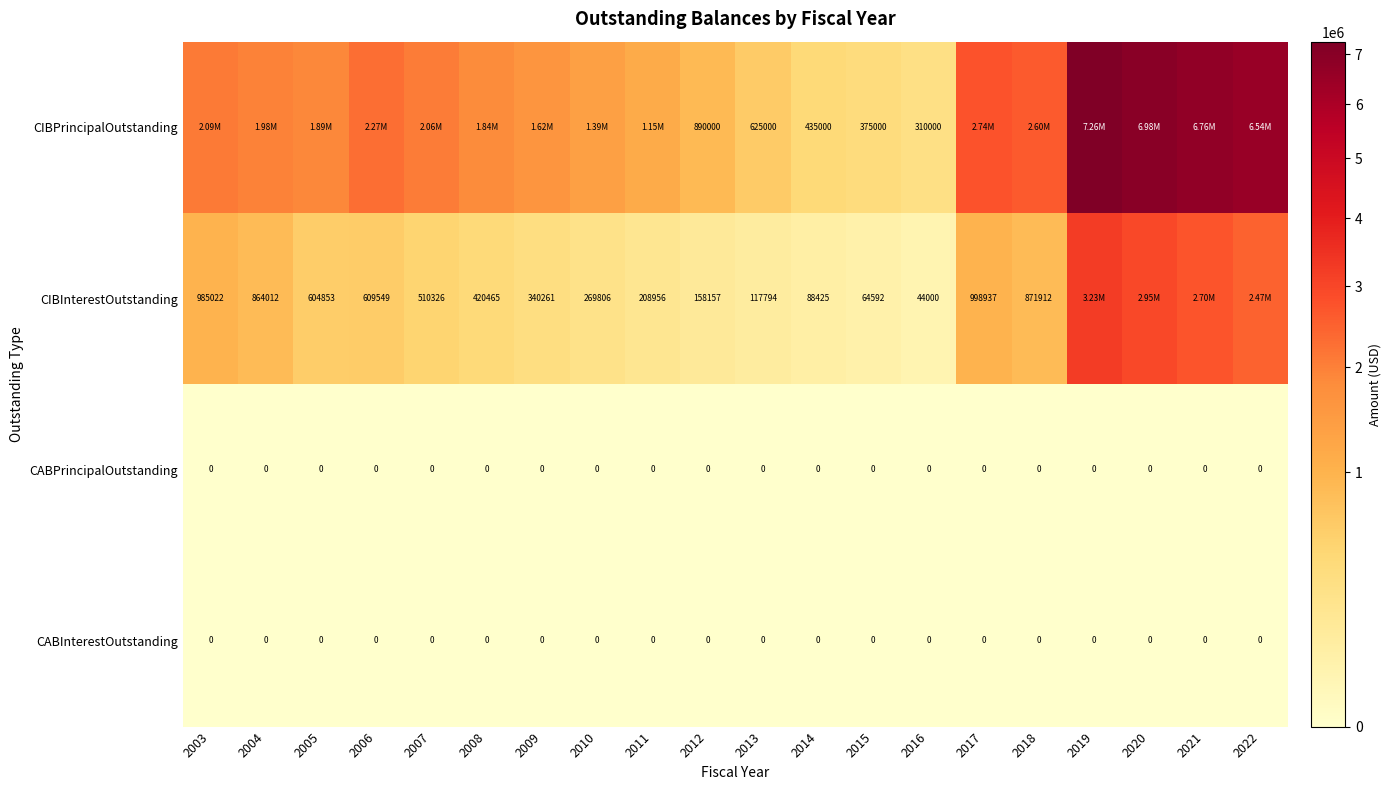

The value of CIBInterestOutstanding at 2010 is 423143.5. True or false?

False